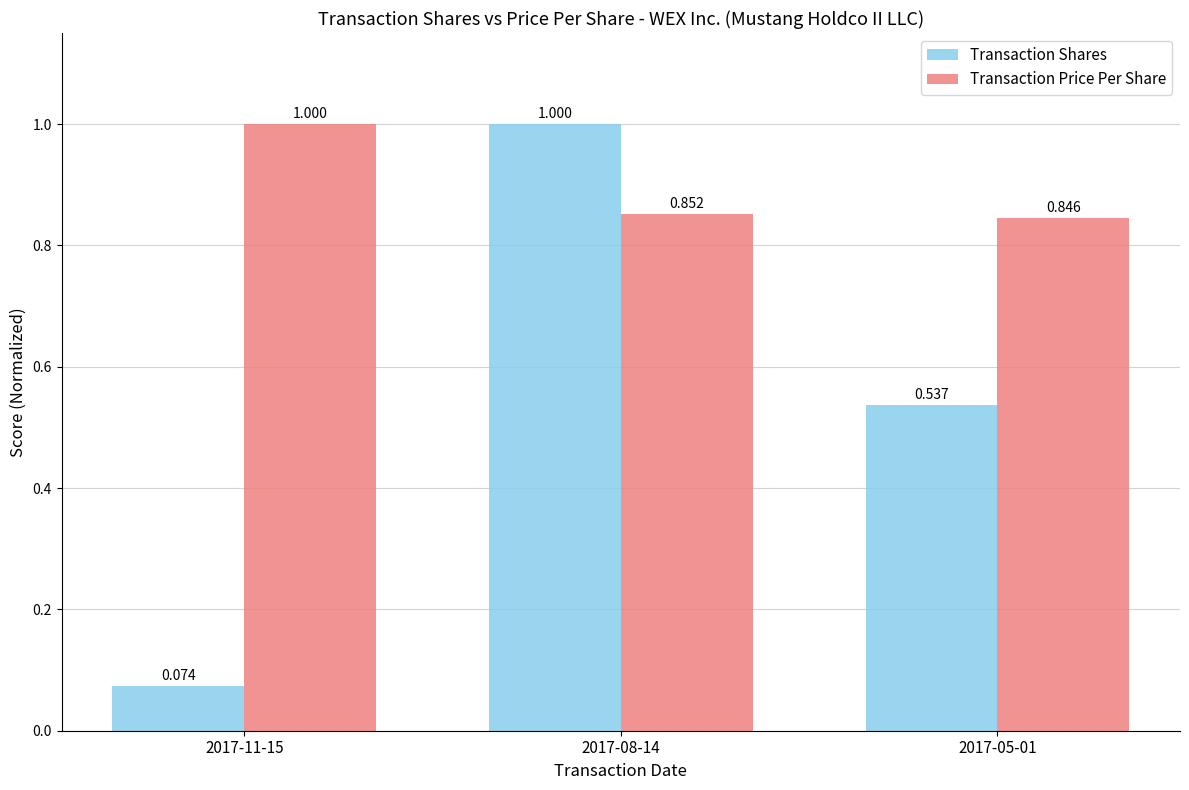

Which series changed the most between 2017-11-15 and 2017-05-01?

Transaction Shares